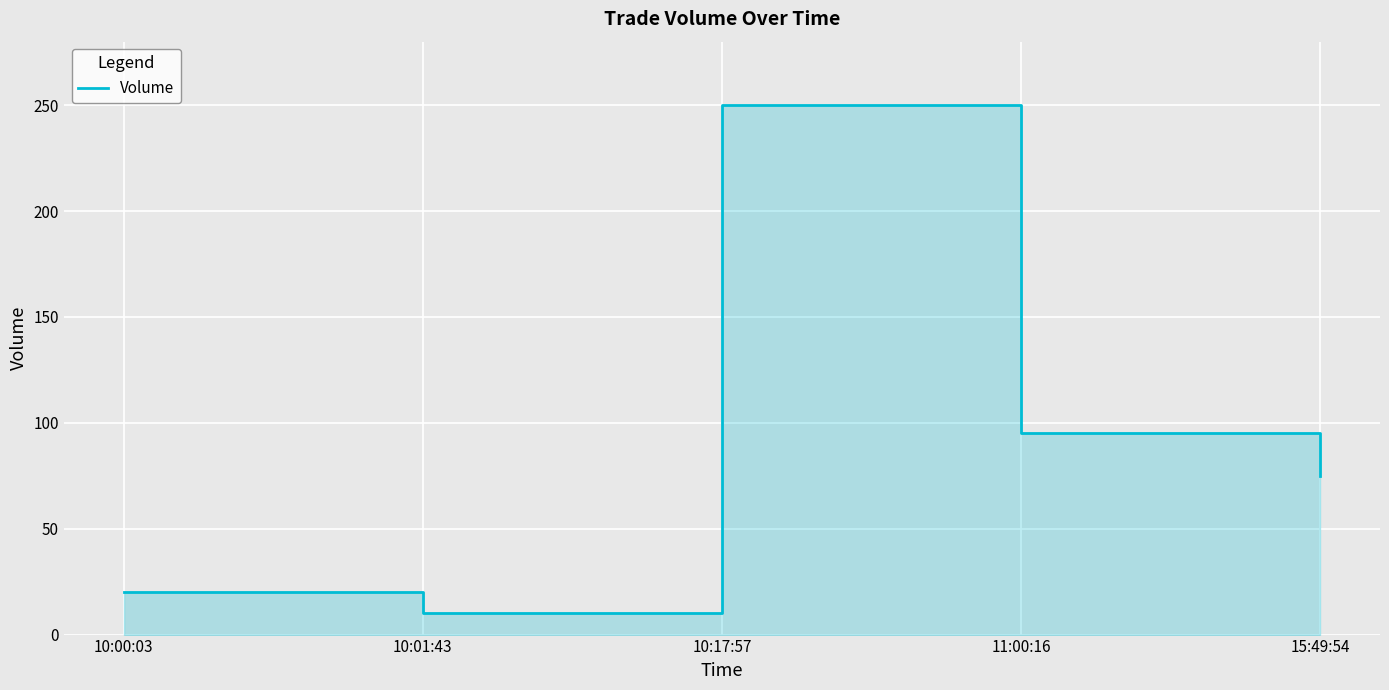

Rank the categories by value from lowest to highest.

10:01:43, 10:00:03, 15:49:54, 11:00:16, 10:17:57